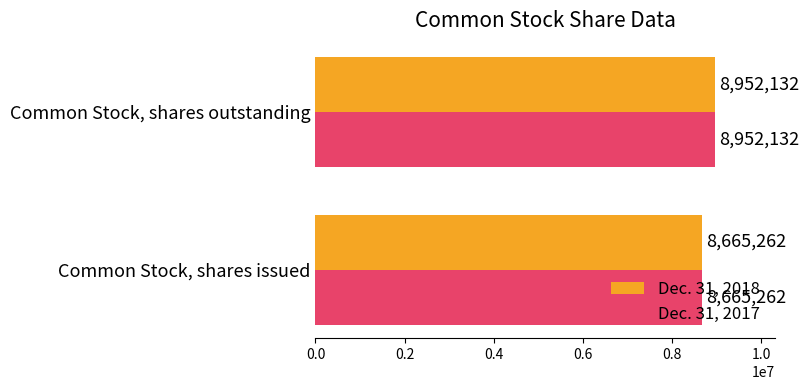

Where is Dec. 31, 2017 nearest to the value 8808697?

Common Stock, shares issued